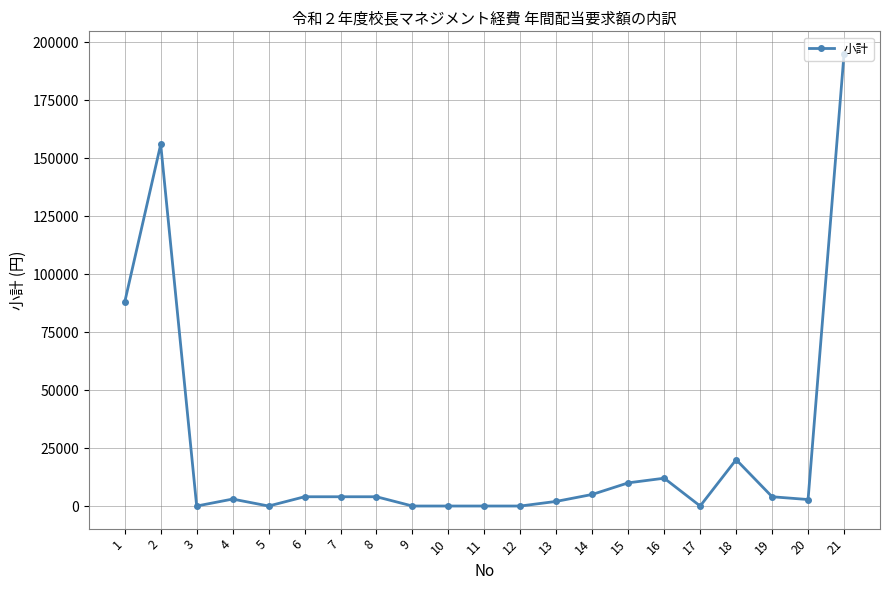

Read the value at 16, to the nearest 50.

12000